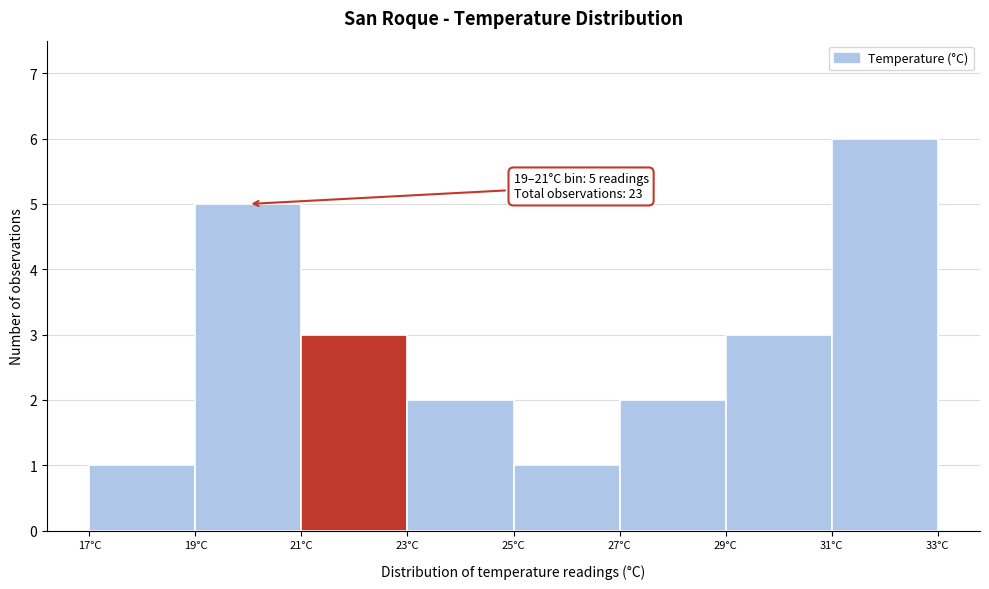

Which range on the x-axis has the tallest bar?

31 to 33